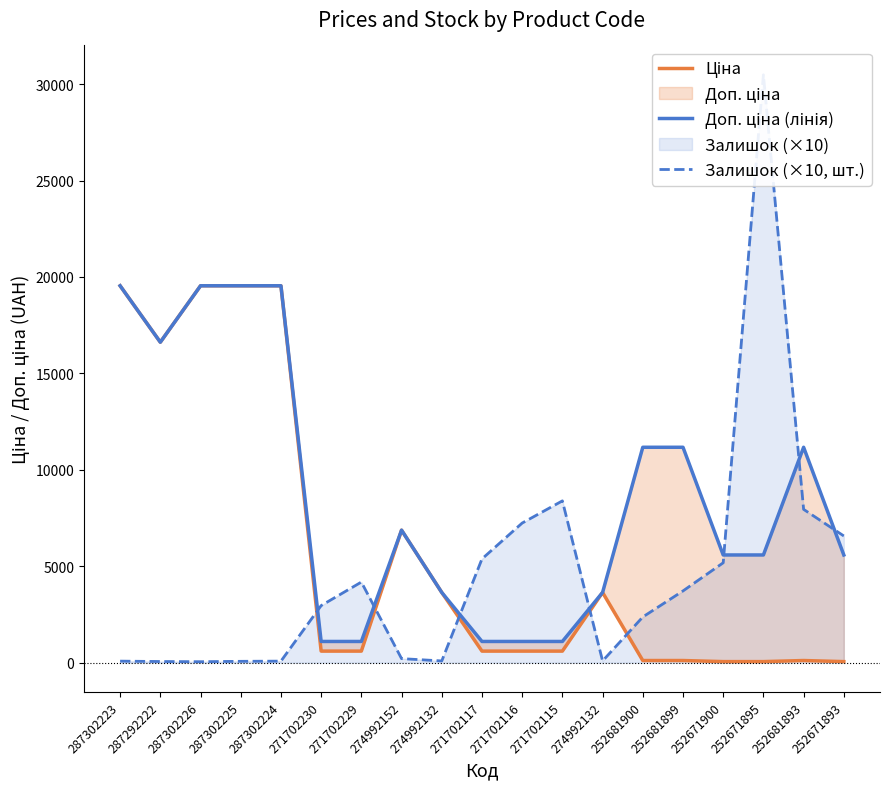

At which category is the sum across all series the highest?

287302223